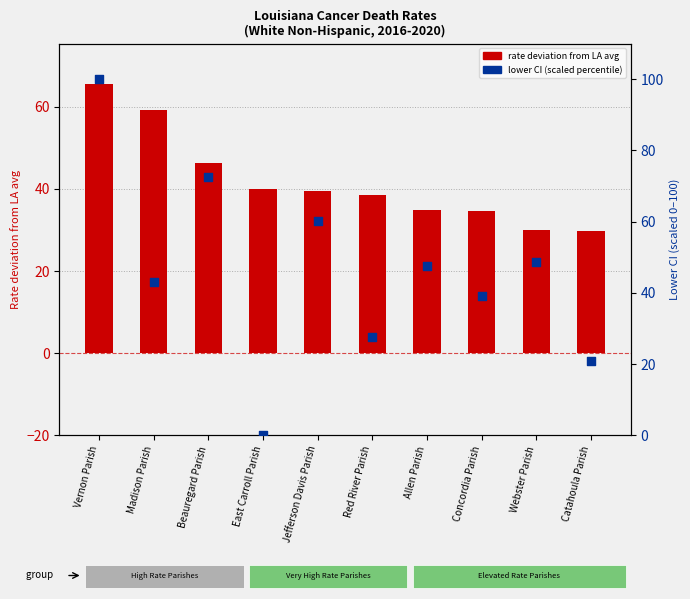

Is the value of lower CI (scaled) at Catahoula Parish greater than the value of rate deviation at Webster Parish?

No